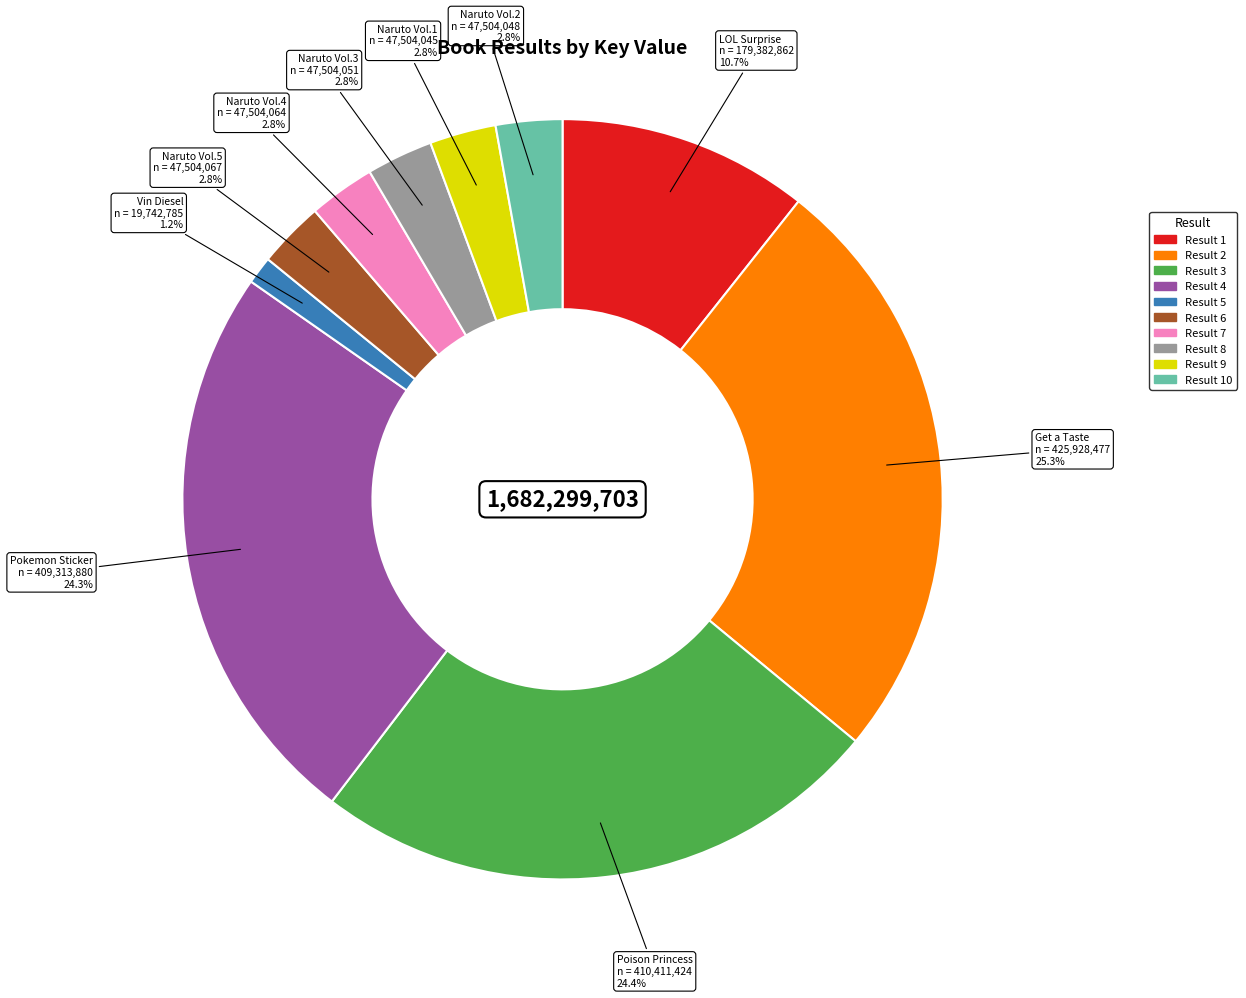

Is there any slice that represents more than half of the pie?

No